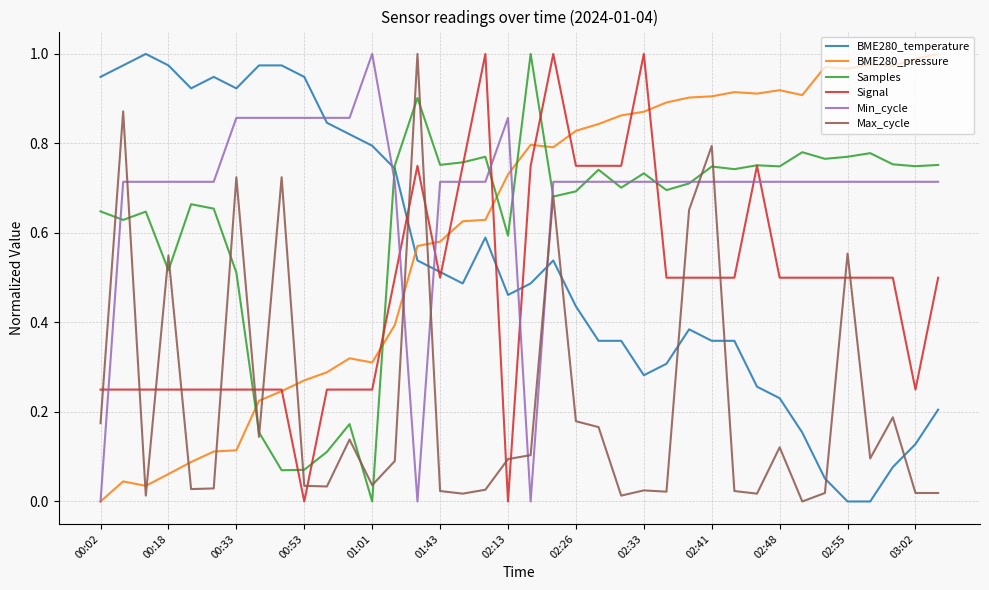

Which series has the largest total across all categories?

Min_cycle